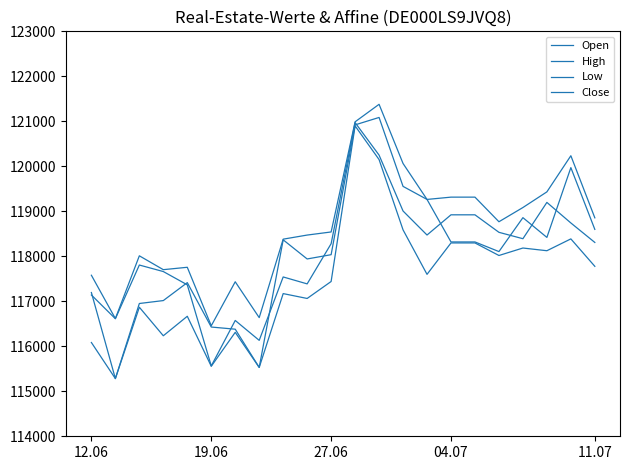

Is this an area chart (filled region under the line)?

No